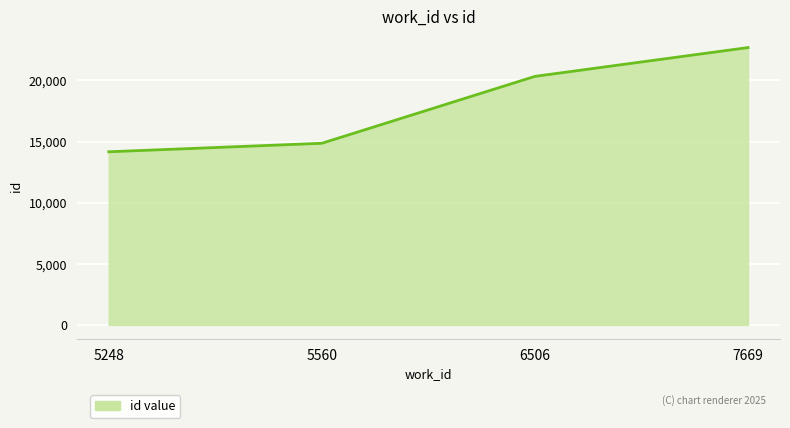

Rank the categories by value from lowest to highest.

5248, 5560, 6506, 7669